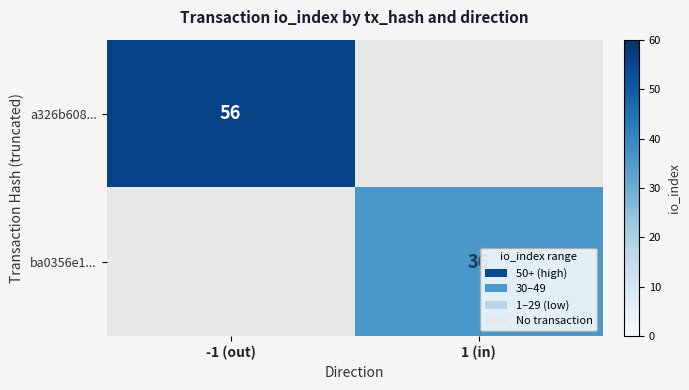

Which category has the highest value across all series?

-1 (out)